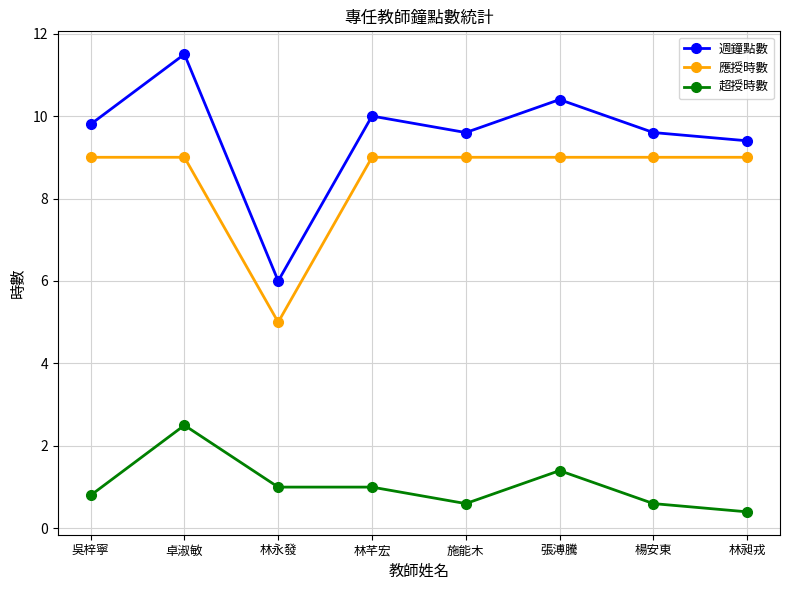

True or false: 超授時數 has more than 1 interior local peaks.

True